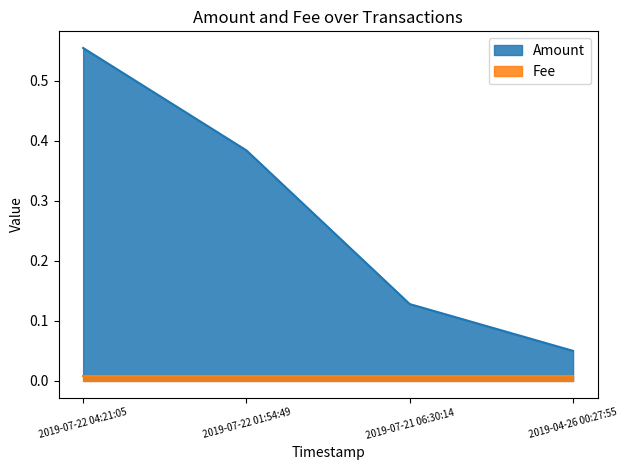

What position from the left is 2019-07-22 04:21:05?

1